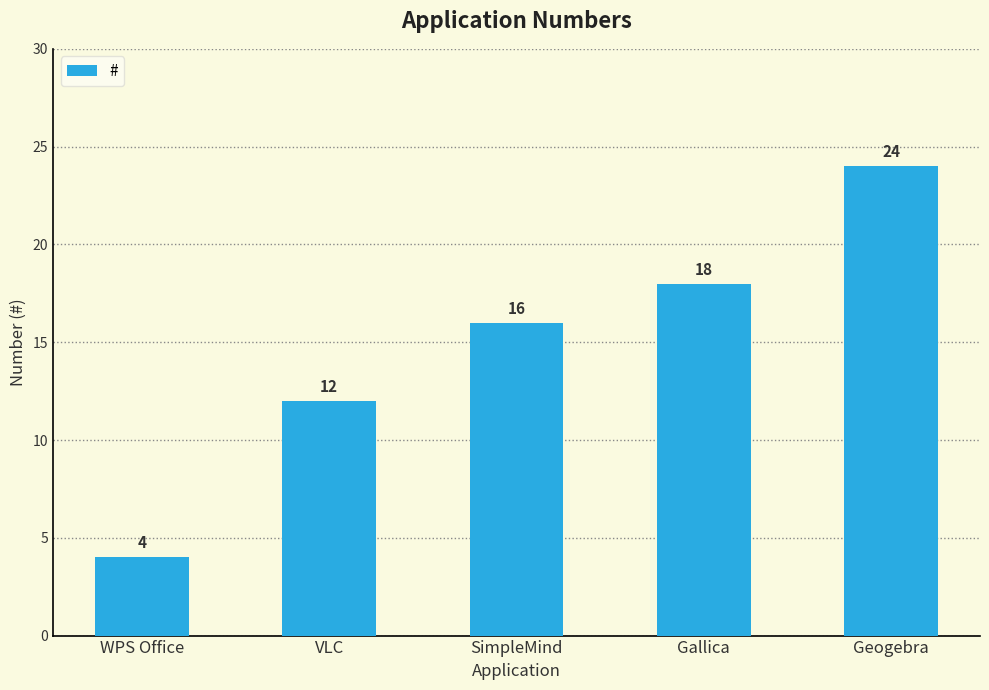

Reading right to left, list all the values displayed in this chart.

Geogebra=24	Gallica=18	SimpleMind=16	VLC=12	WPS Office=4